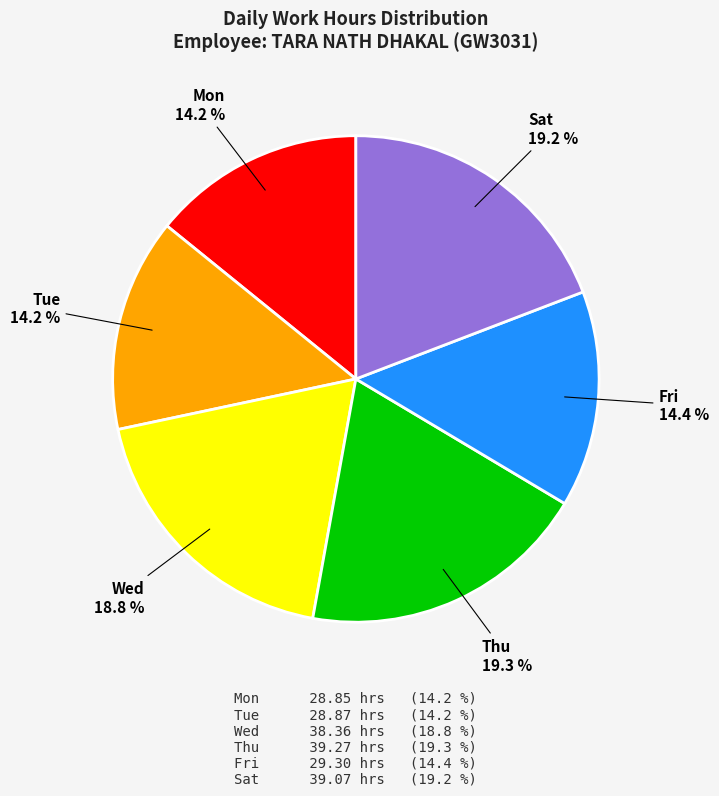

Is there a majority slice in this chart?

No